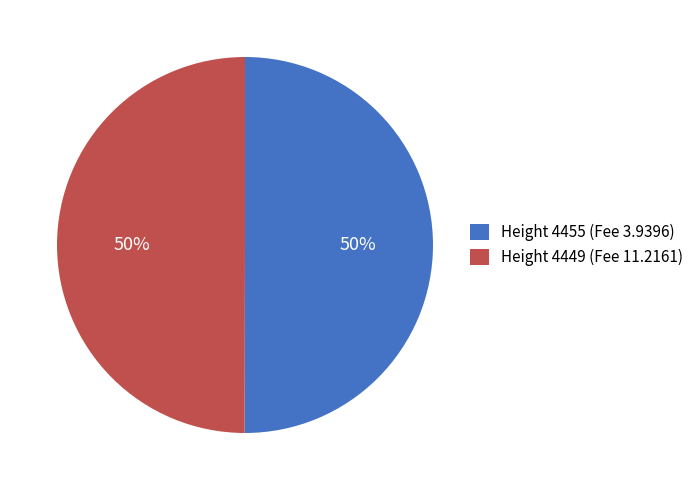

What percentage is the Height 4455 (Fee 3.9396) slice, to the nearest percent?

50%